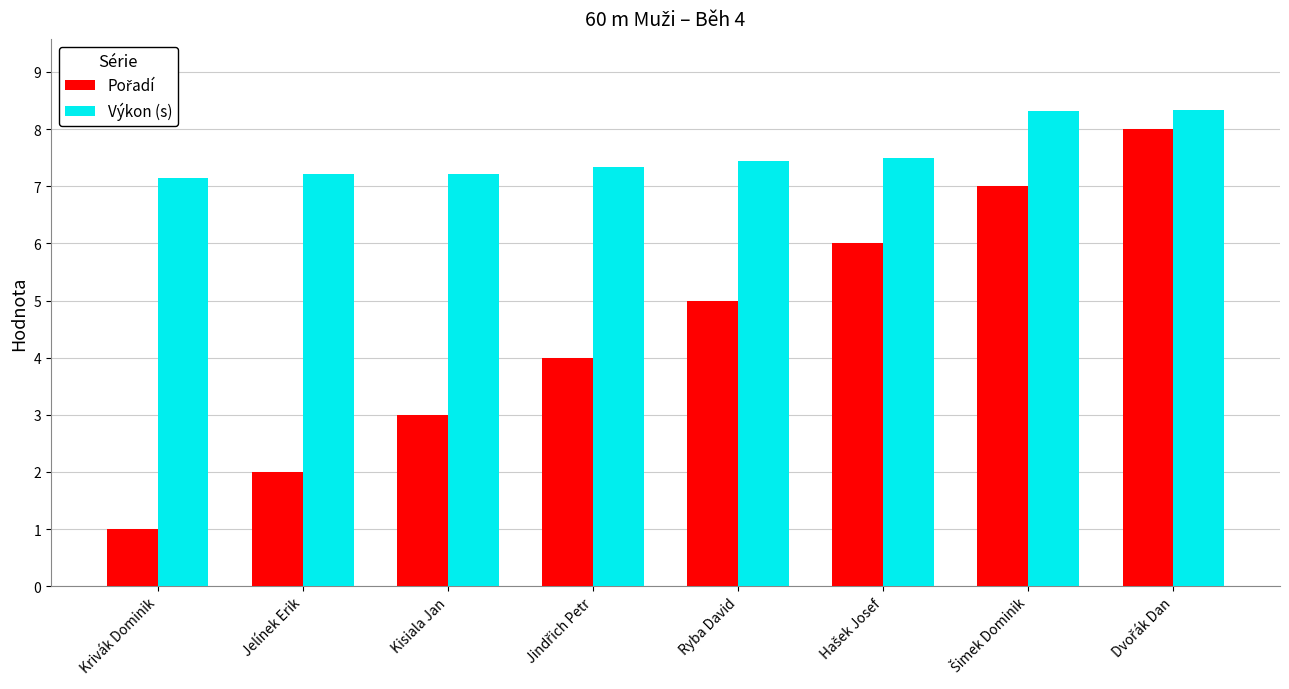

Which series has the largest total across all categories?

Výkon (s)